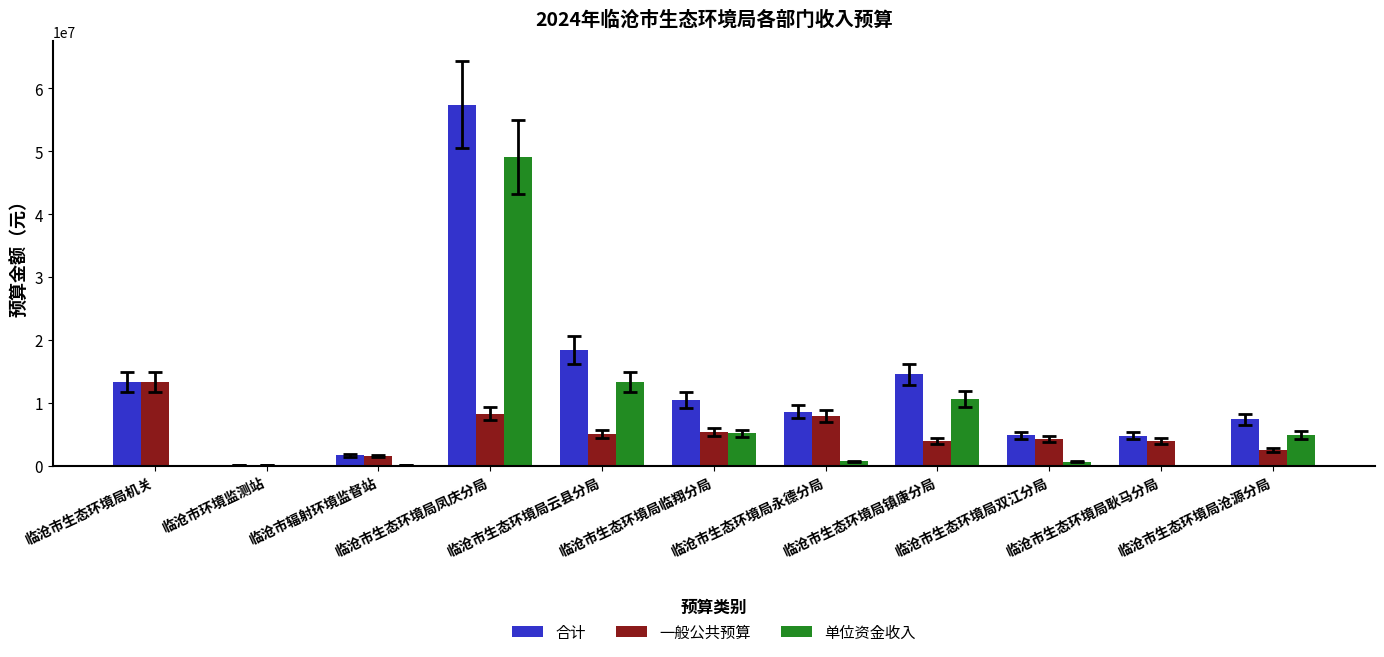

The value of 单位资金收入 at 临沧市生态环境局云县分局 is 13294632.8. True or false?

True